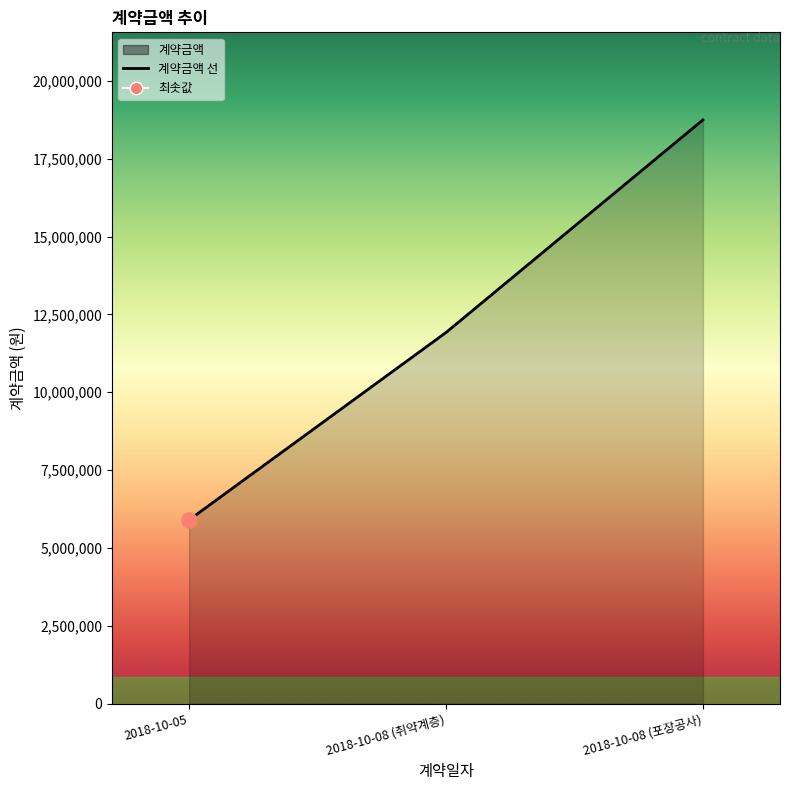

What is the change in value from 2018-10-08 (취약계층) to 2018-10-08 (포장공사)?

+6830000